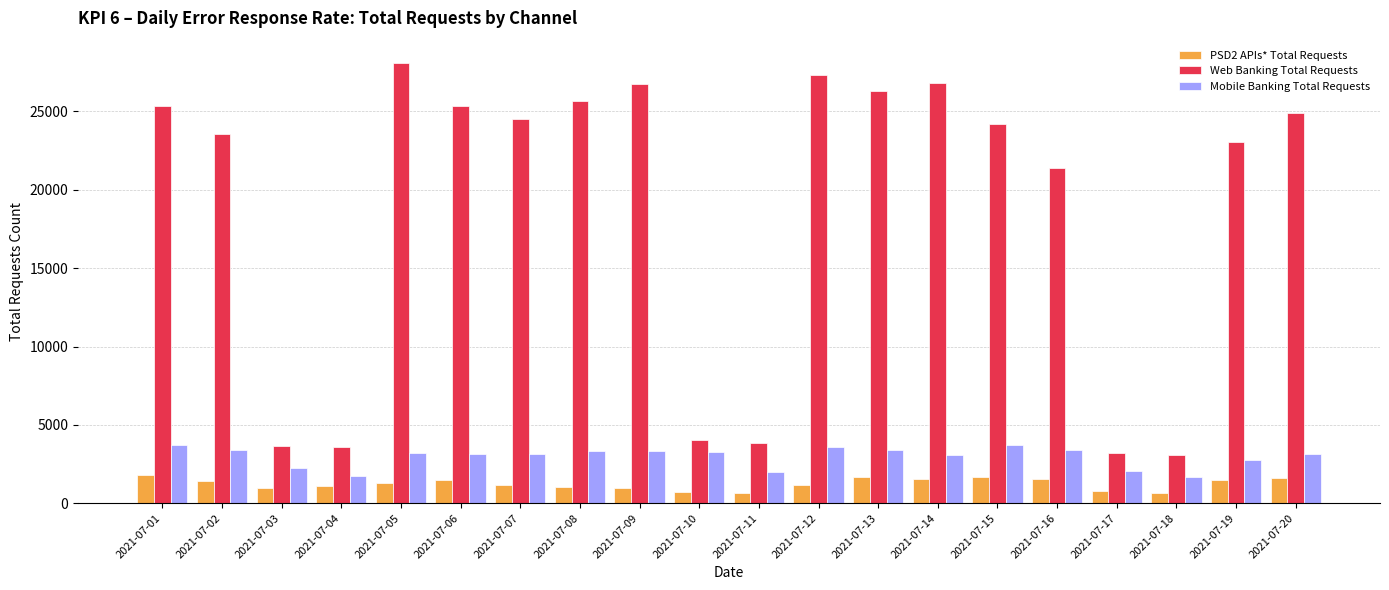

The value of Web Banking Total Requests at 2021-07-05 is 39693. True or false?

False